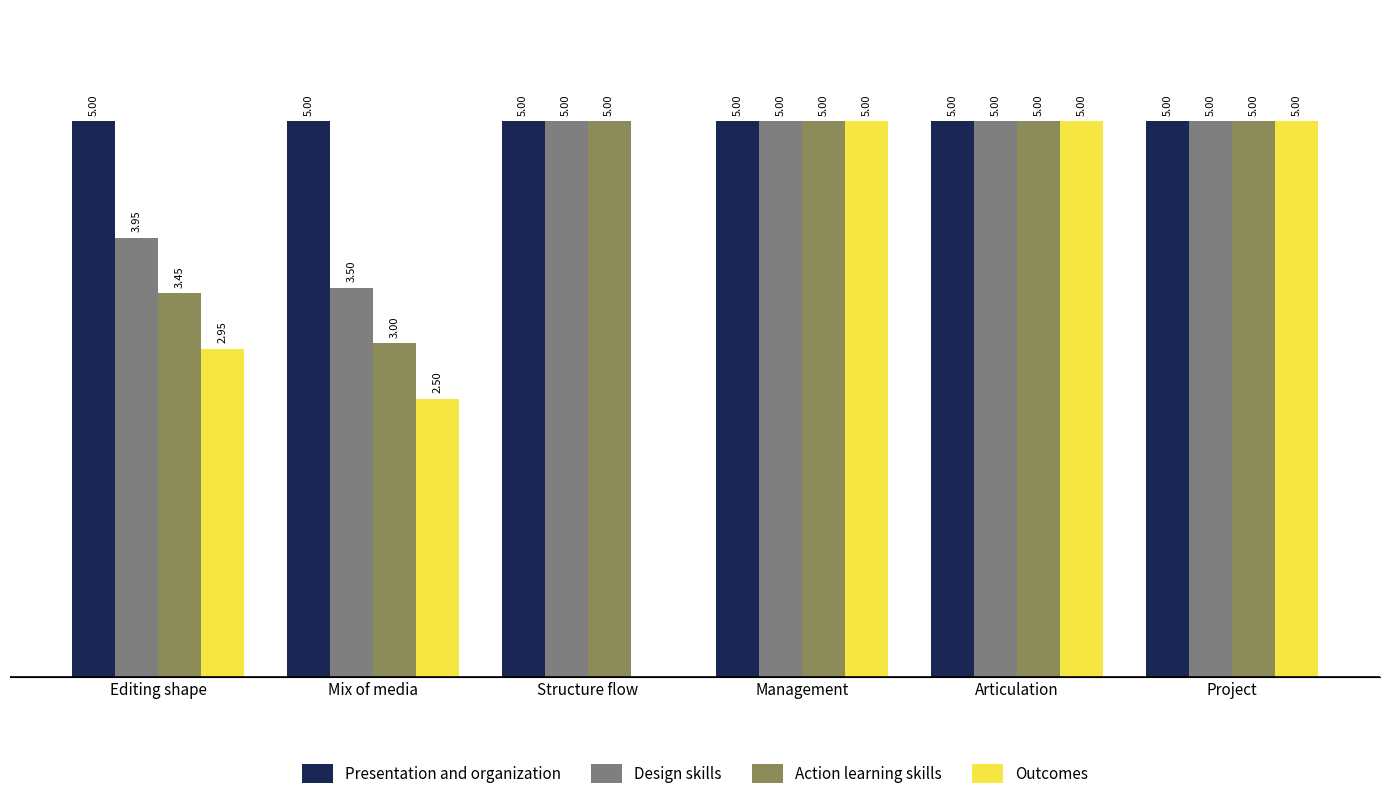

Where is Outcomes nearest to the value 2?

Mix of media